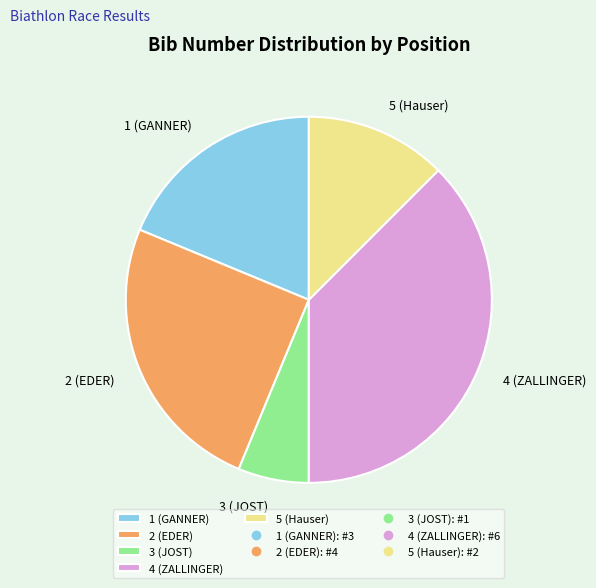

Rank the categories by value from highest to lowest.

4 (ZALLINGER), 2 (EDER), 1 (GANNER), 5 (Hauser), 3 (JOST)